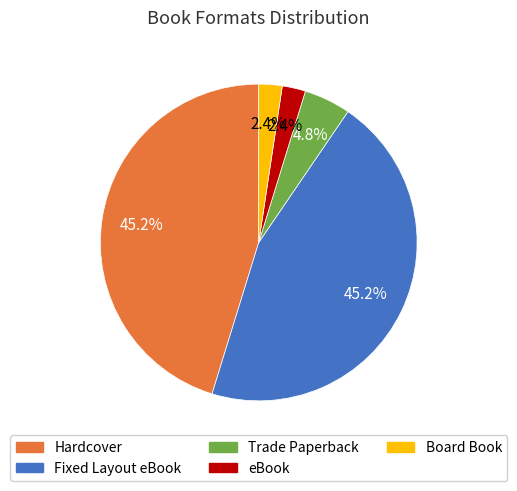

Does eBook represent more than half of the total?

No